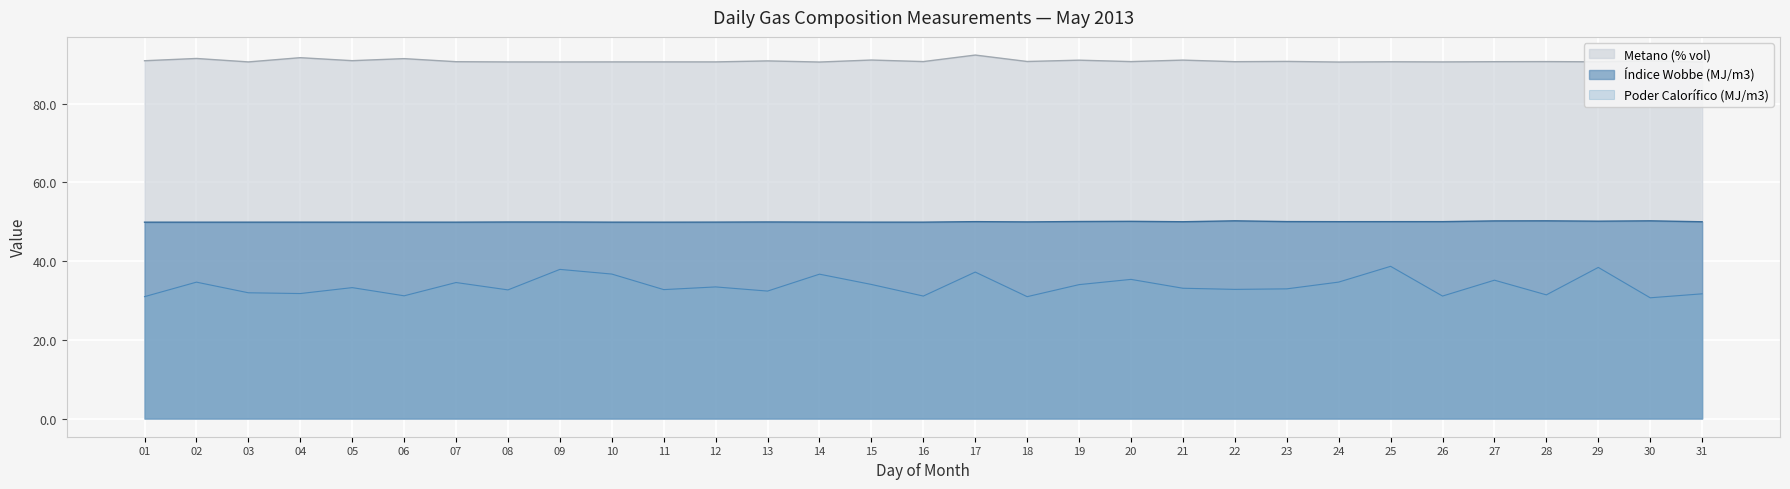

True or false: Índice Wobbe (MJ/m3) has a value of 29.9 at 13.

False